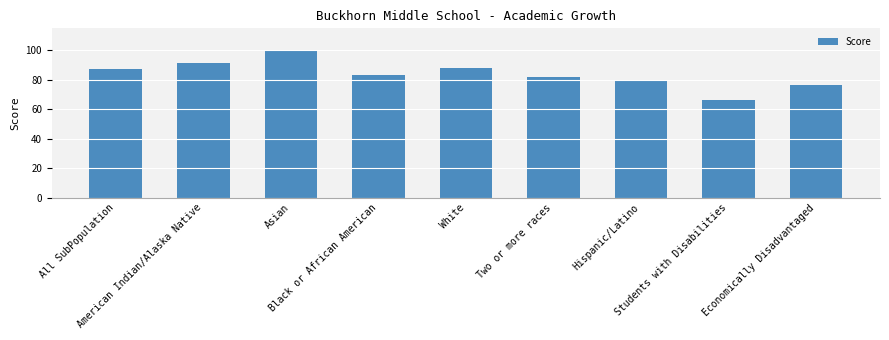

What is the difference between the maximum and minimum values?

33.9